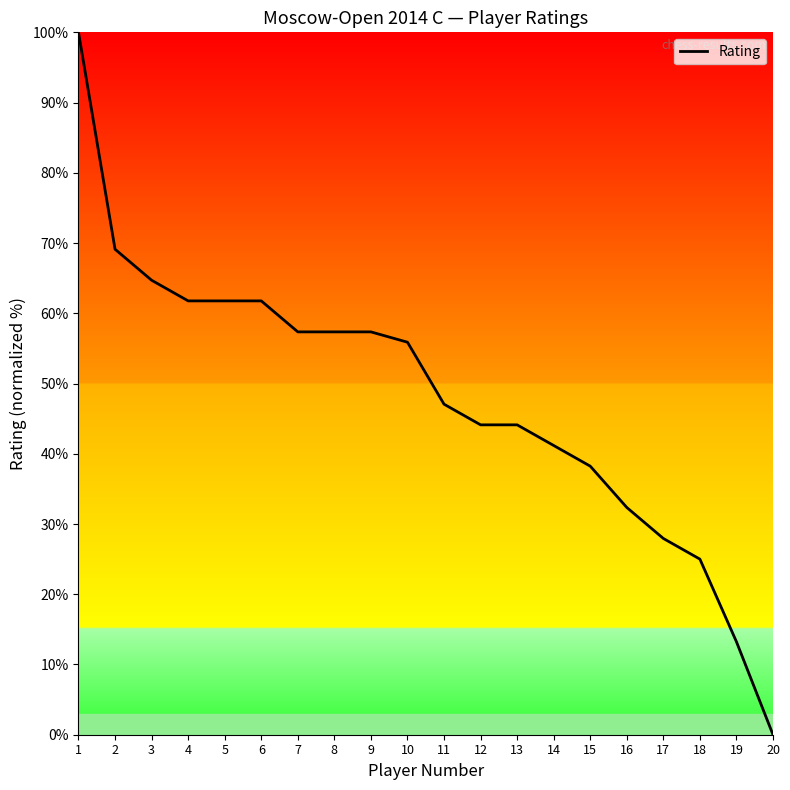

How many values are above zero?

19